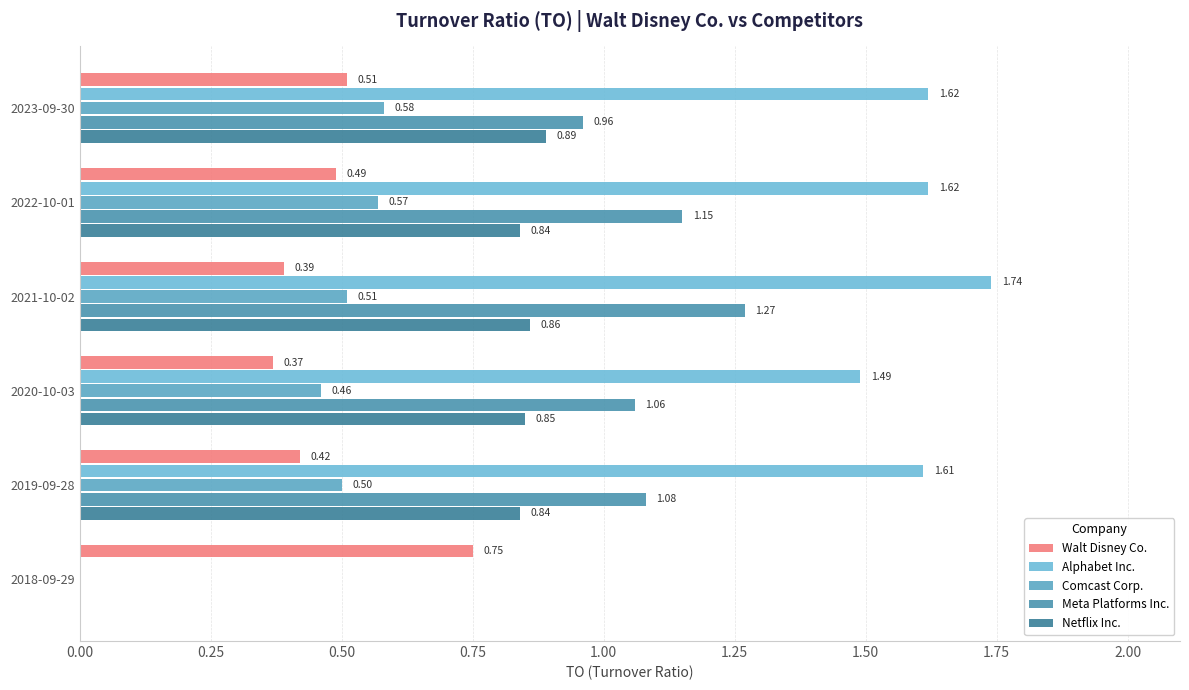

What is the difference between the second highest and minimum values in the Alphabet Inc. series?

1.6